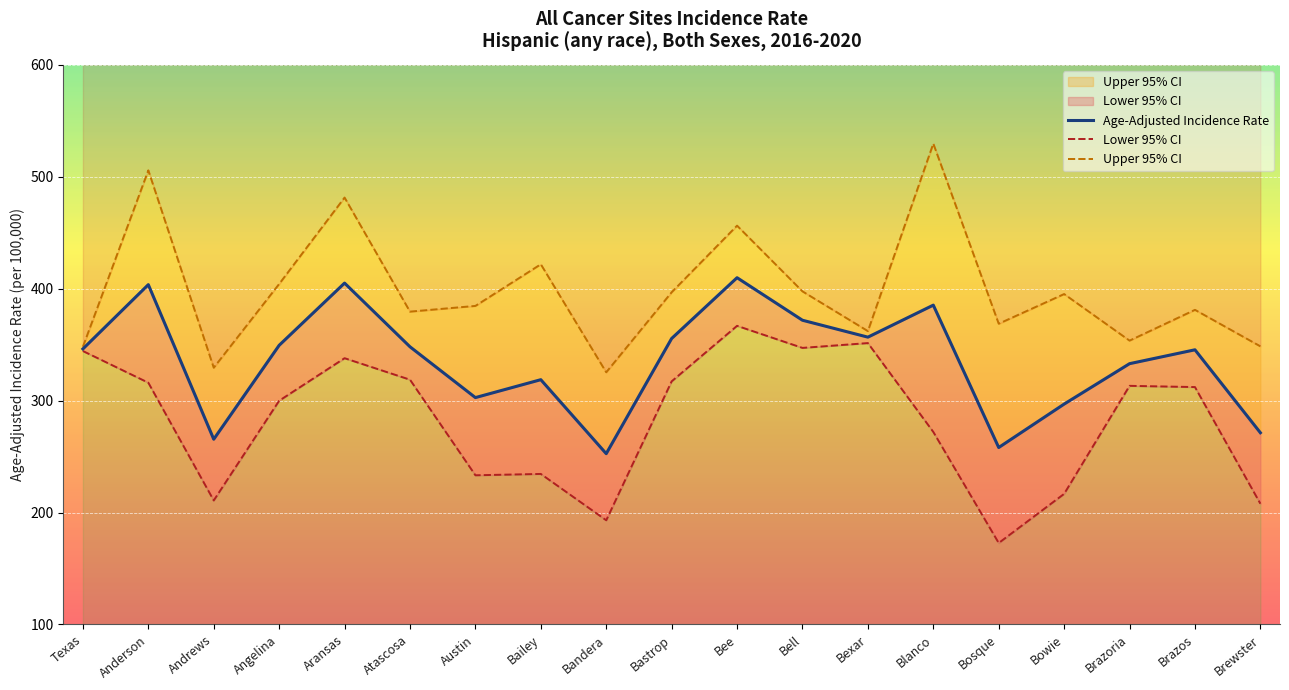

How many lines are shown in the chart?

3